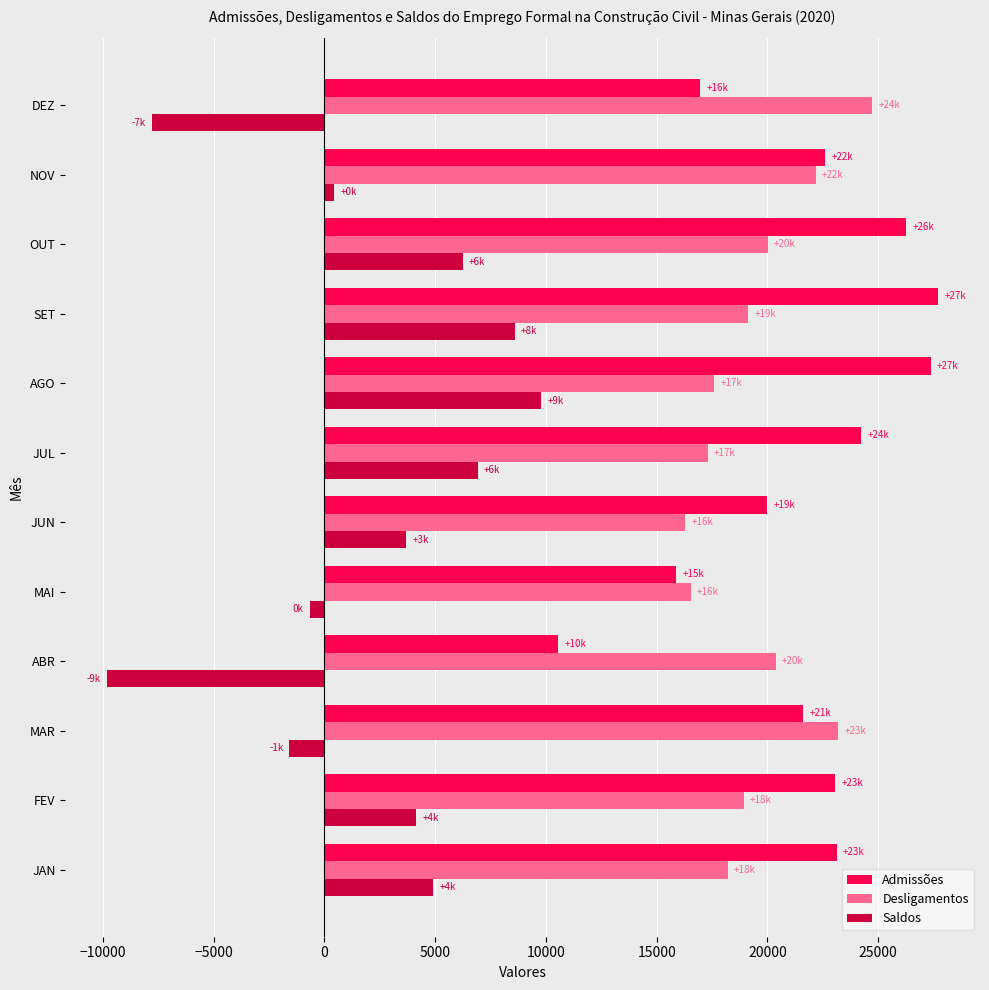

Which series changed the most between AGO and NOV?

Saldos